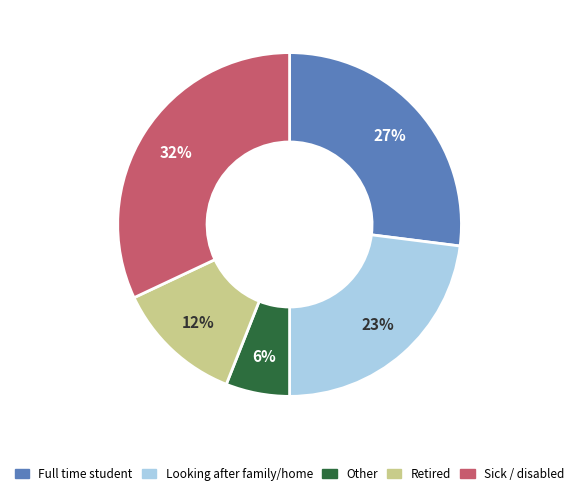

How many slices are in this pie chart?

5